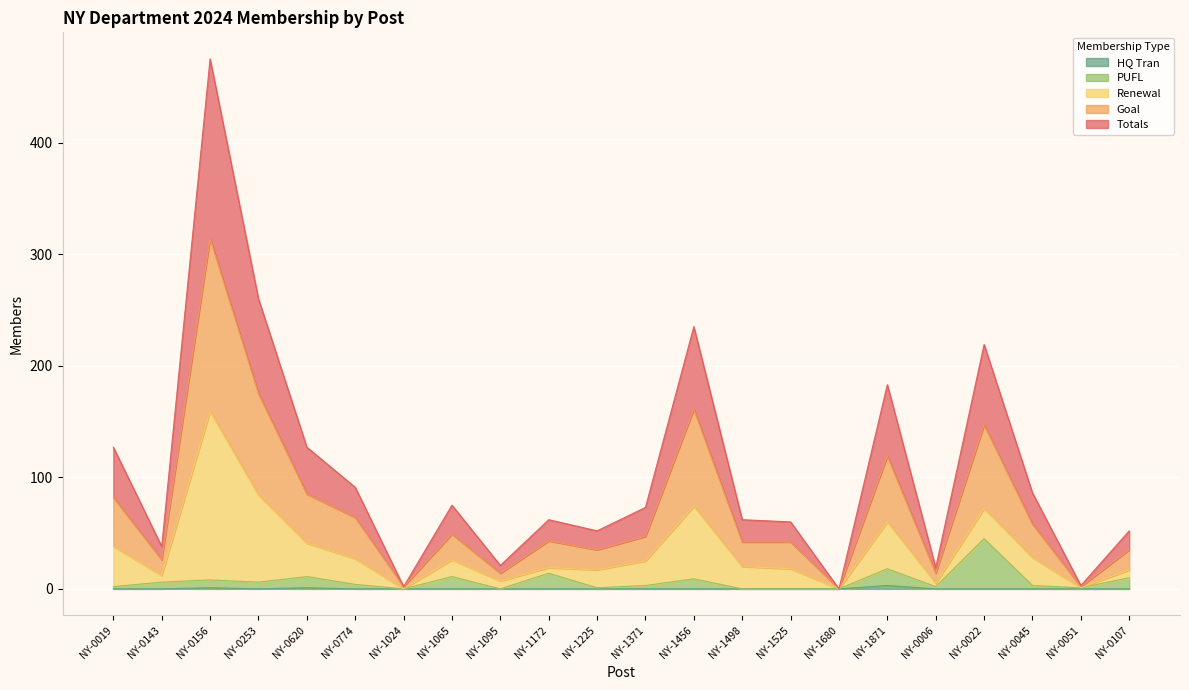

Which label corresponds to the smallest value in the chart?

NY-1024